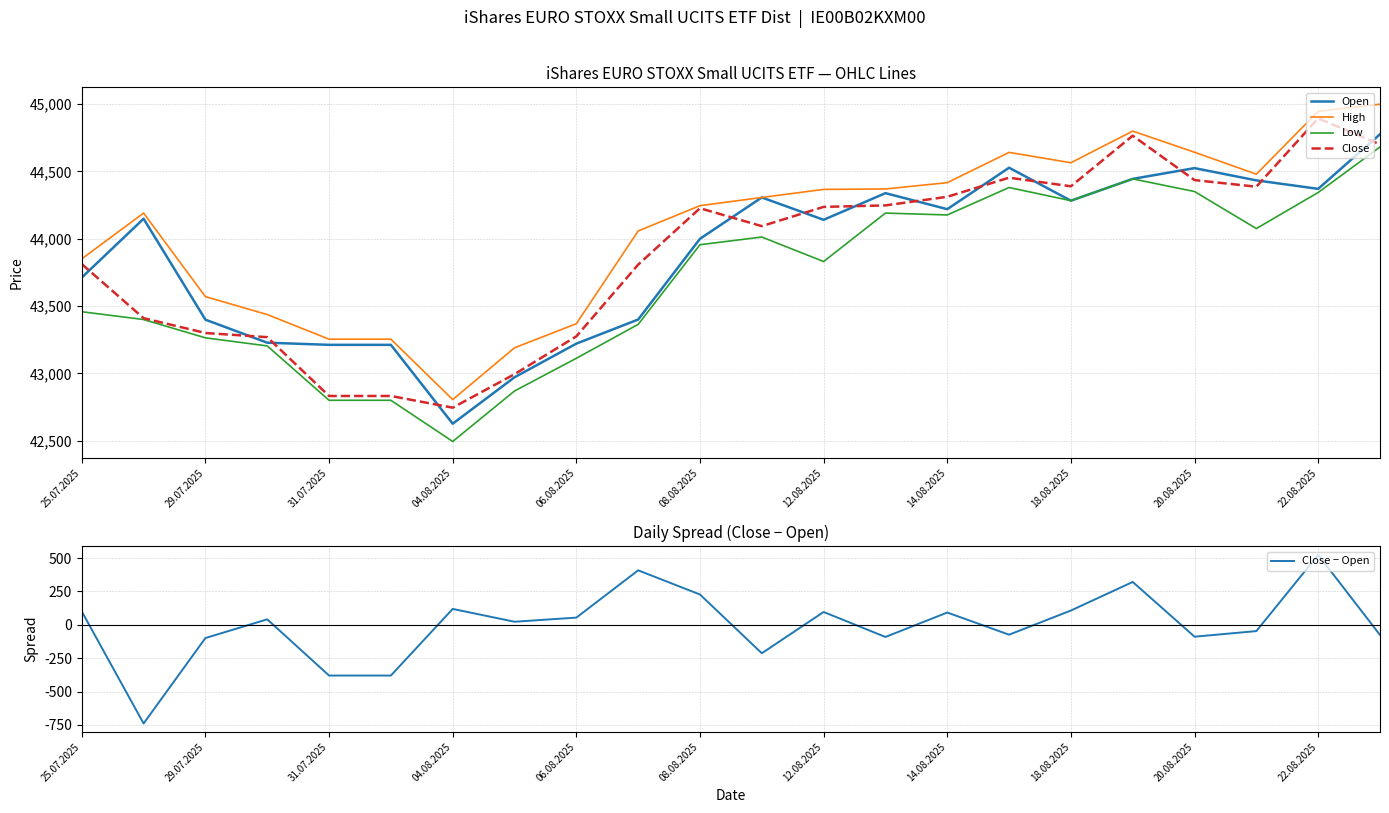

At how many categories does at least one series exceed 29872?

22